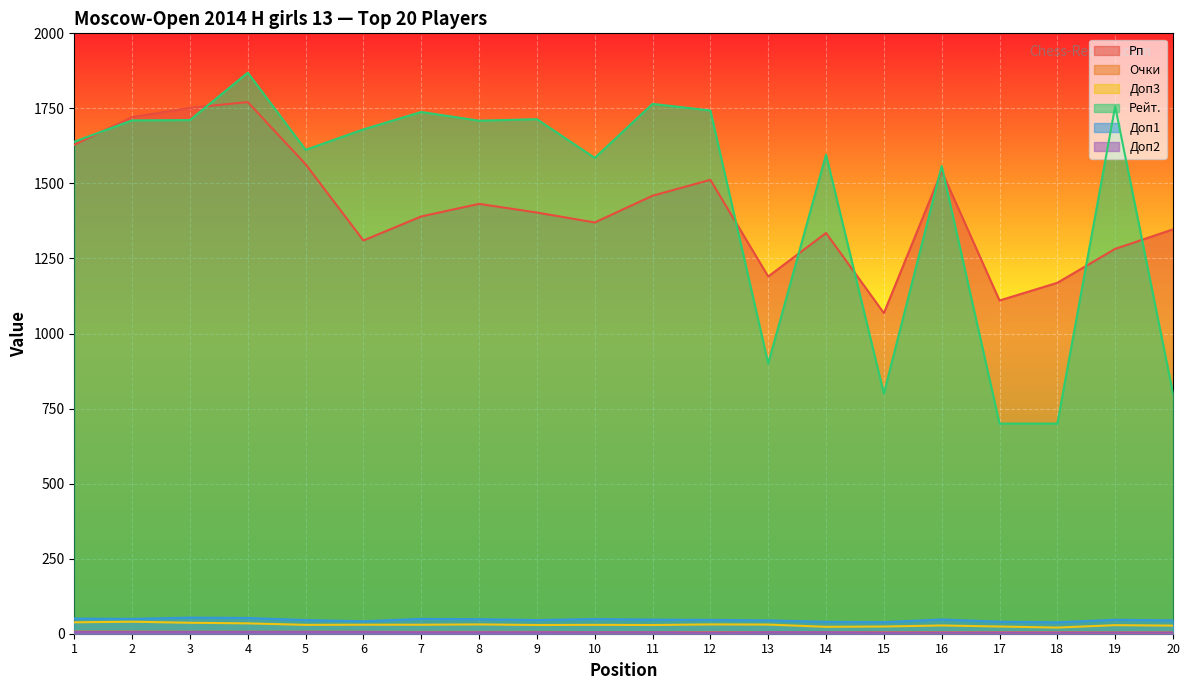

True or false: Рп and Очки cross at least once.

False